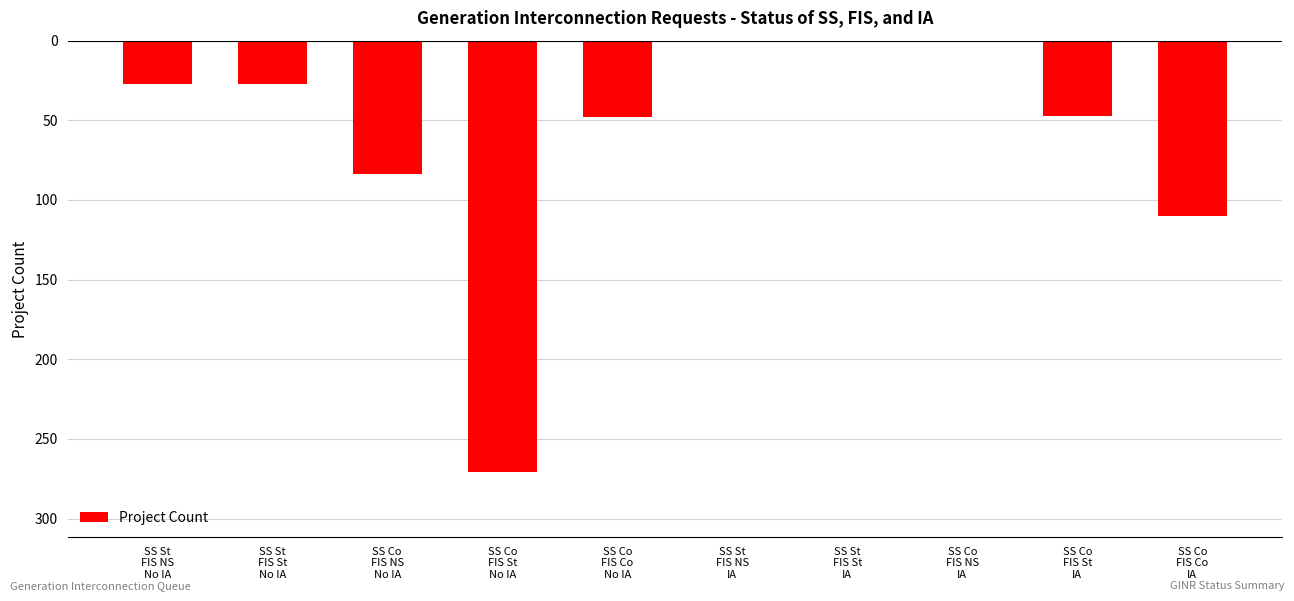

Rank the categories by value from lowest to highest.

SS Co
FIS St
No IA, SS Co
FIS Co
IA, SS Co
FIS NS
No IA, SS Co
FIS Co
No IA, SS Co
FIS St
IA, SS St
FIS NS
No IA, SS St
FIS St
No IA, SS Co
FIS NS
IA, SS St
FIS NS
IA, SS St
FIS St
IA